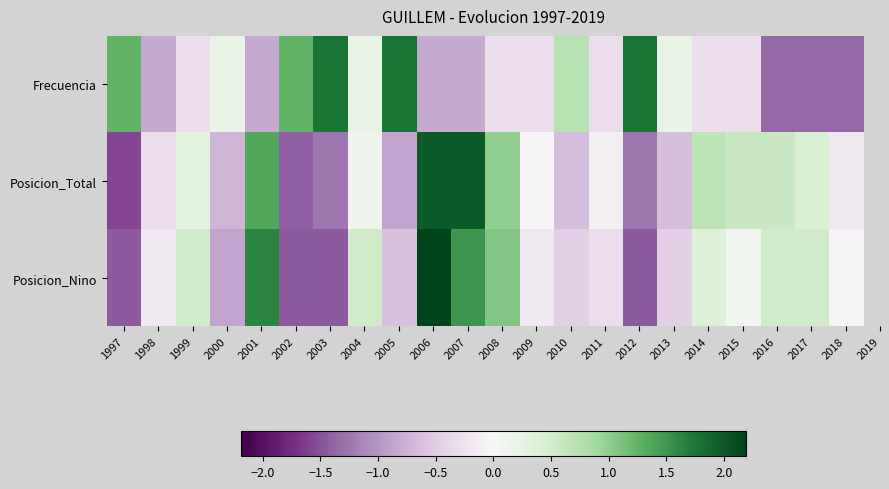

Which series has the largest total across all categories?

Posicion_Nino